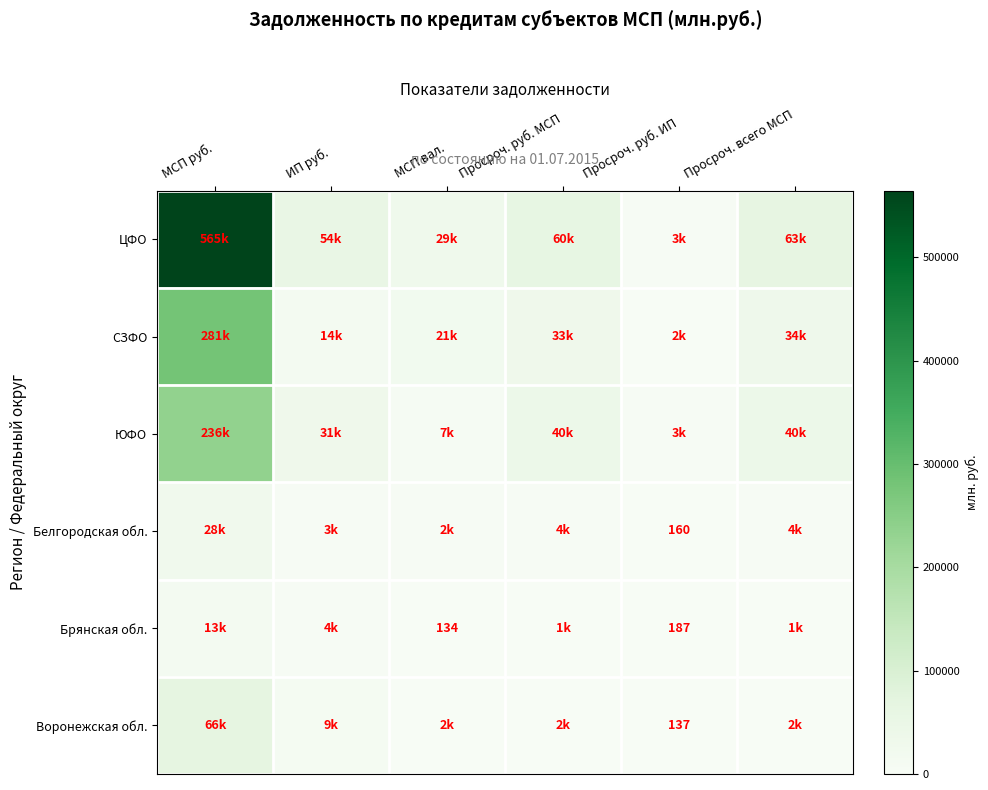

Rank the series by their maximum value, from highest to lowest.

ЦФО, СЗФО, ЮФО, Воронежская обл., Белгородская обл., Брянская обл.